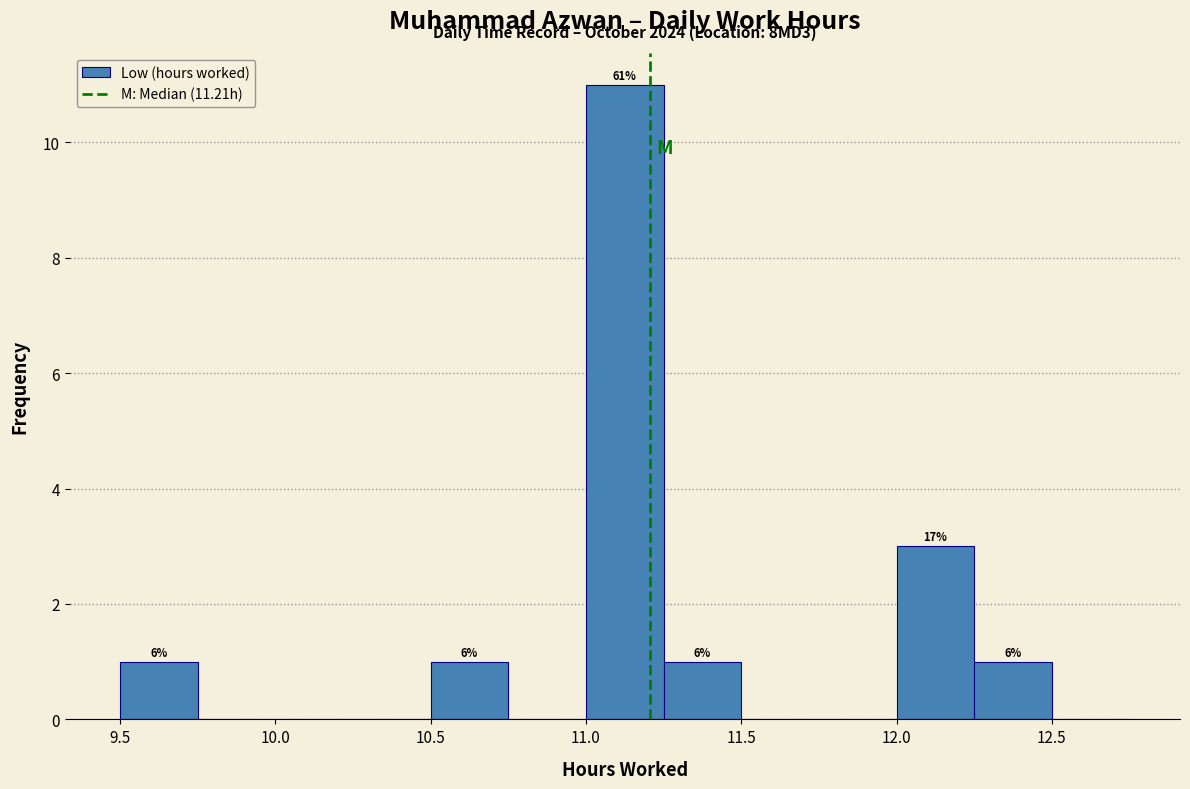

Over which range of the x-axis is the bar tallest?

11.00 to 11.25